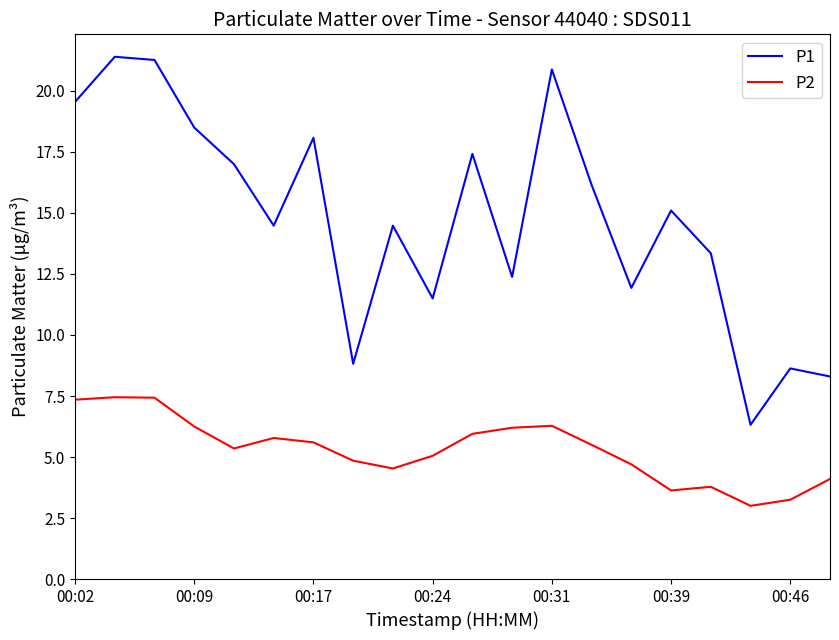

How many interior local valleys does the P1 series have?

6